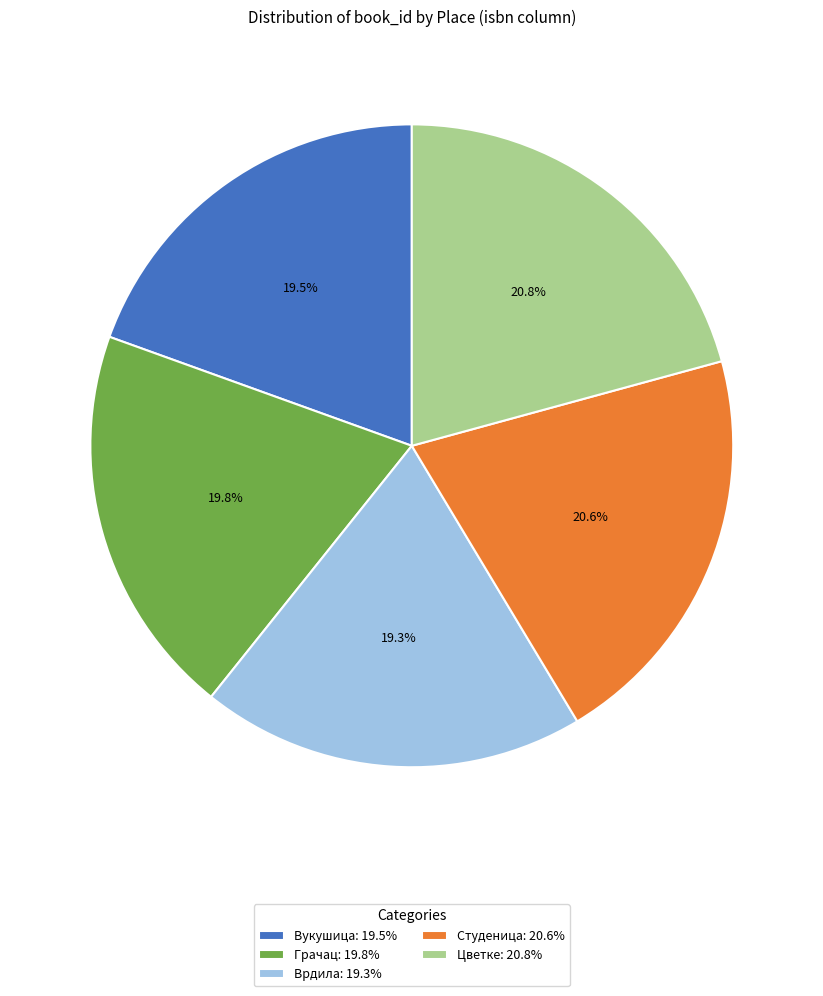

How many segments does this pie chart have?

5